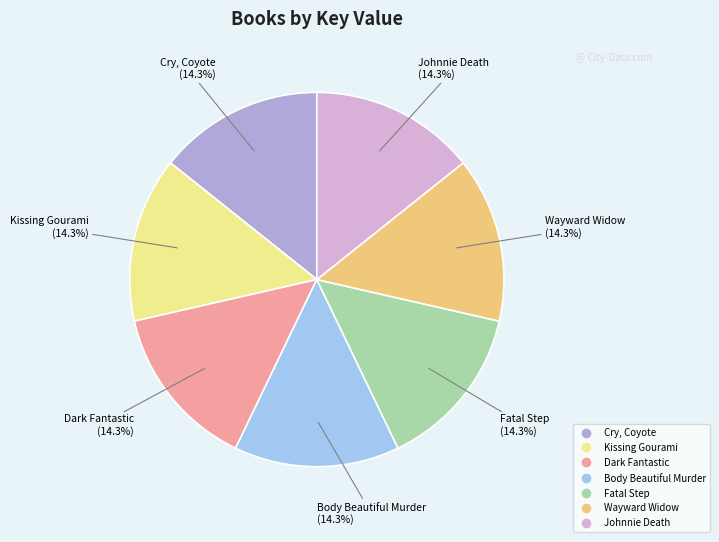

How many slices are in this pie chart?

7